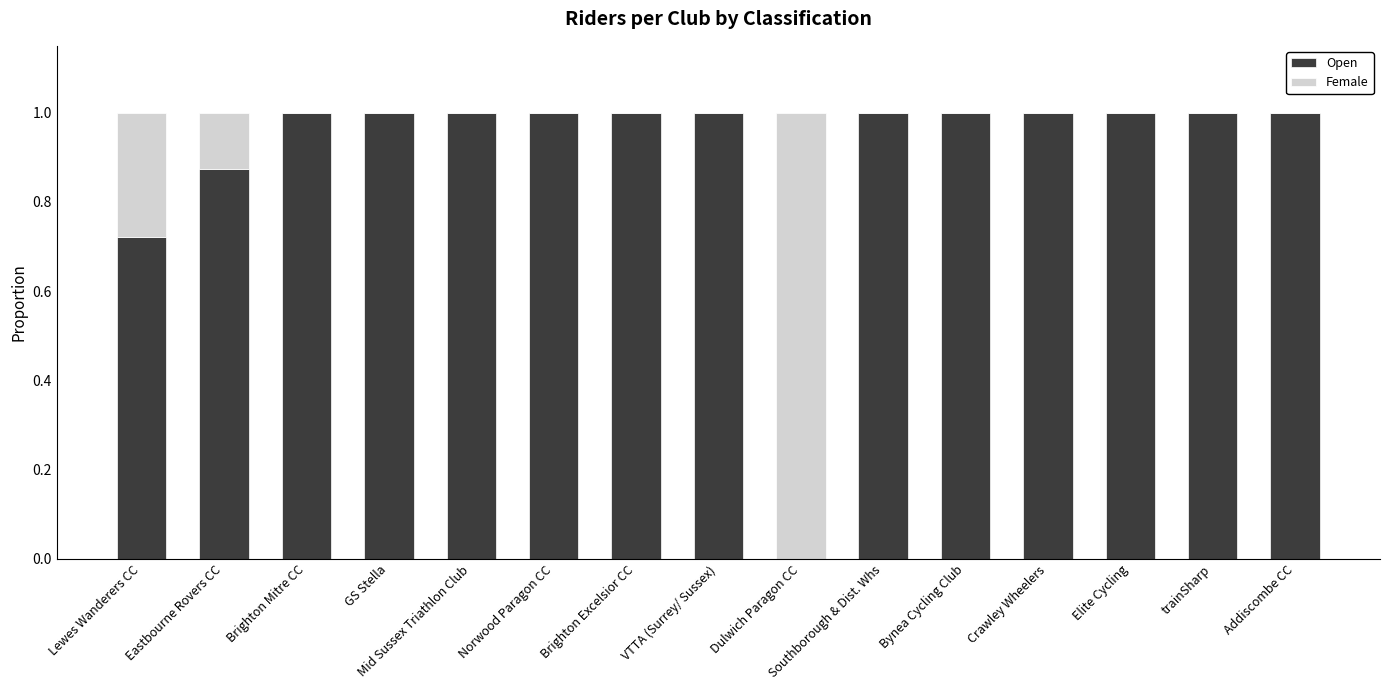

What is the maximum value for Open?

1.0